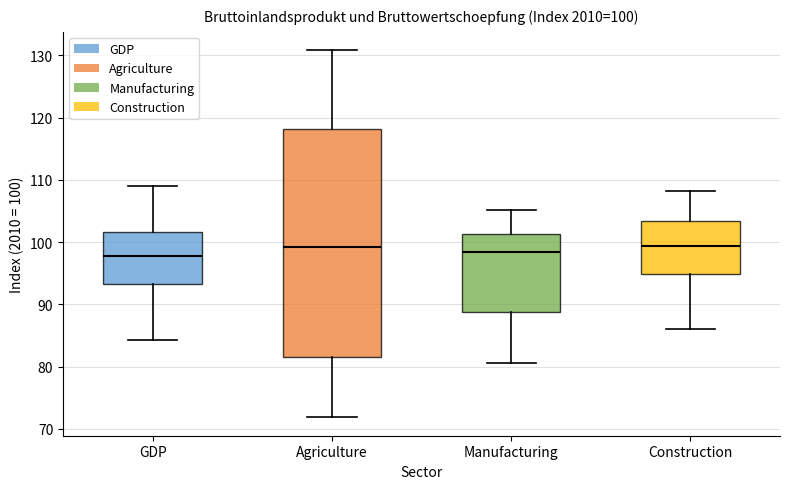

Which box is the tallest, from its lower edge to its upper edge?

Agriculture